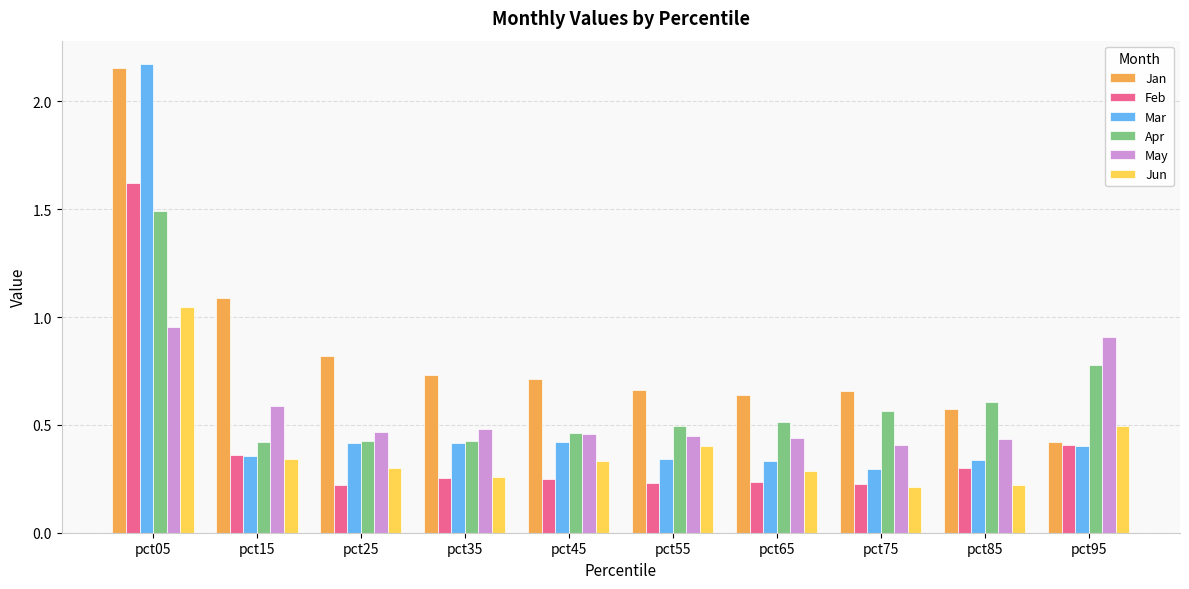

How many bars are there in each group?

6